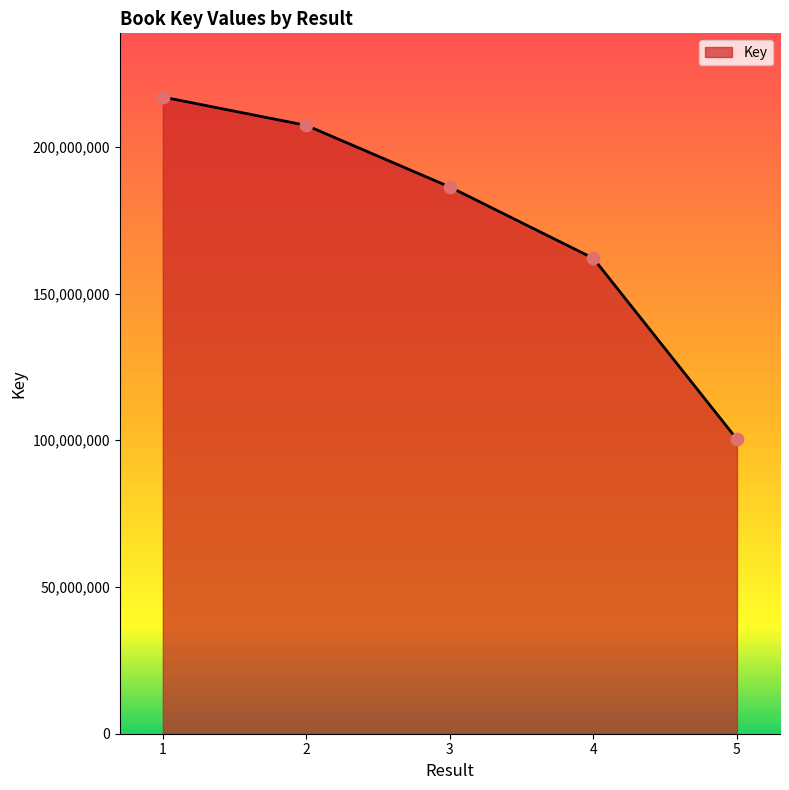

Approximately how many times larger is the value at 4 compared to 1?

0.7